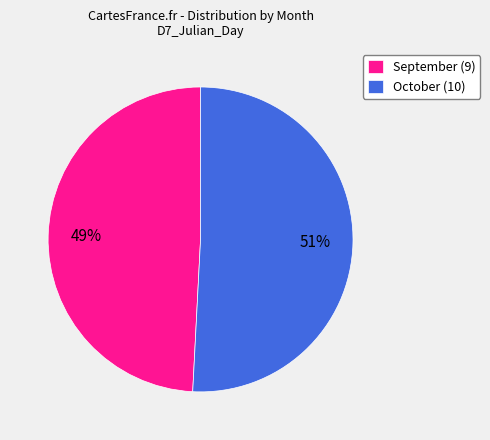

Do September (9) and October (10) together represent more than half of the pie?

Yes